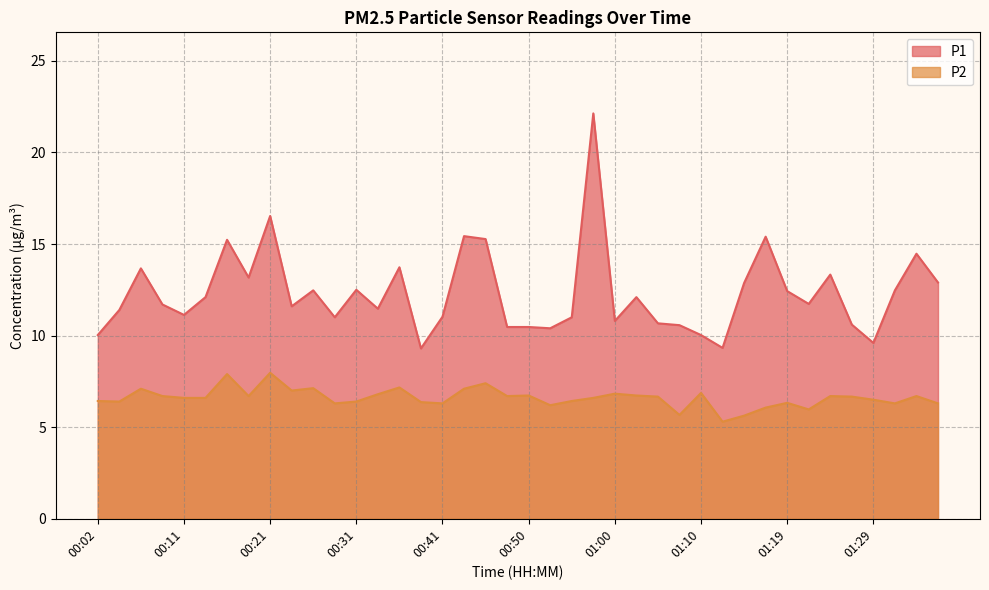

How many values in the P1 series are below 11?

12